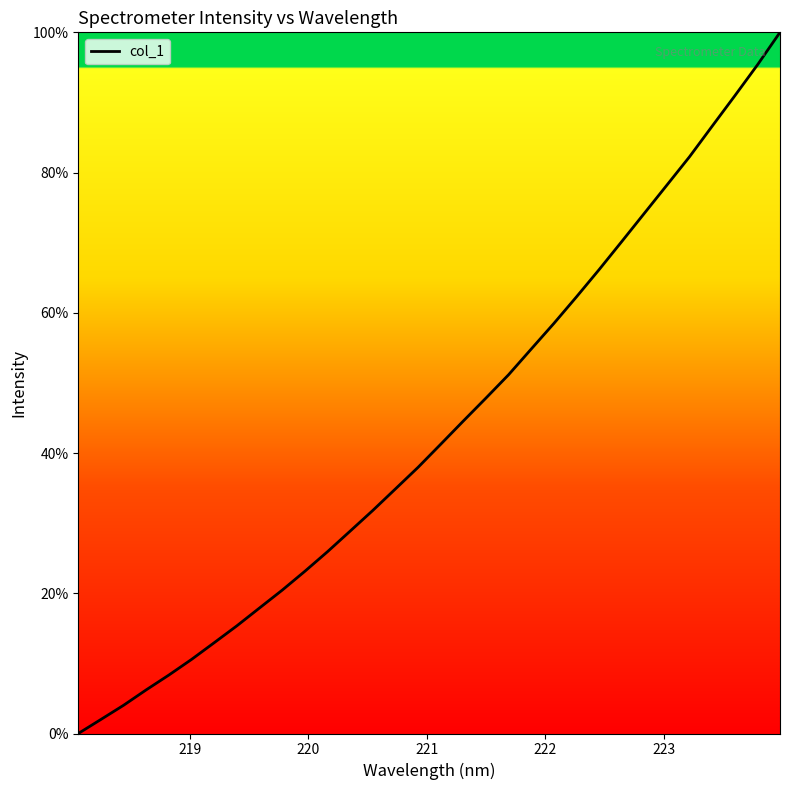

What is the greatest value displayed?

100.0